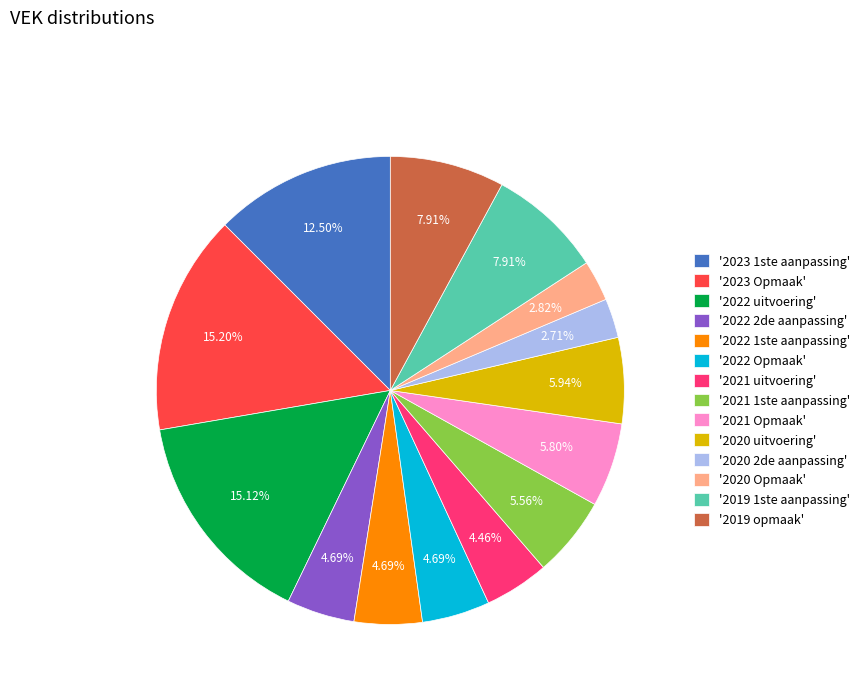

Is the sum of '2022 uitvoering' and '2022 2de aanpassing' greater than half?

No